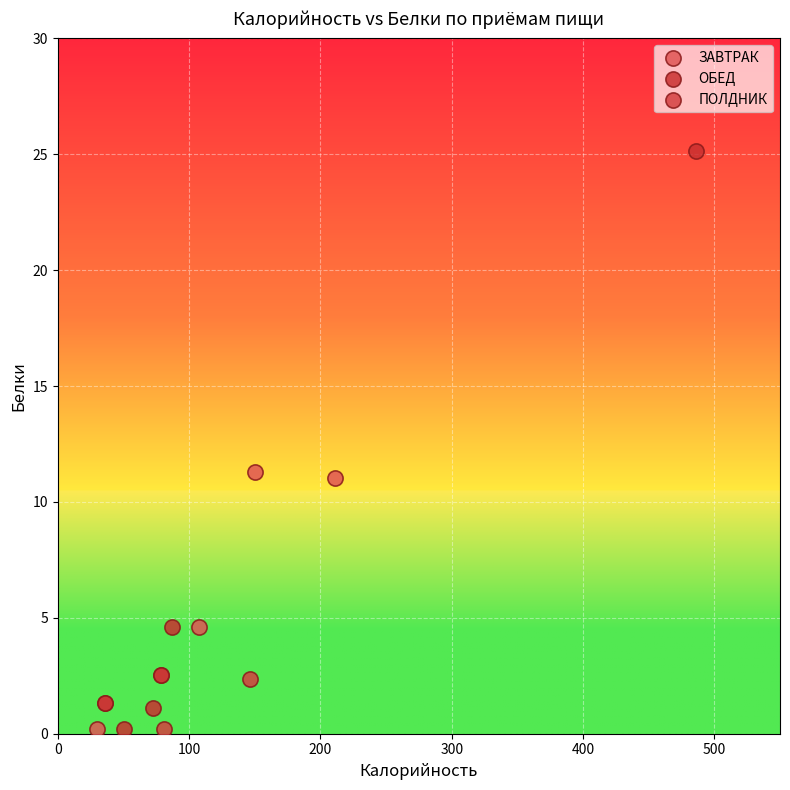

Which series contains the highest Y value?

ОБЕД